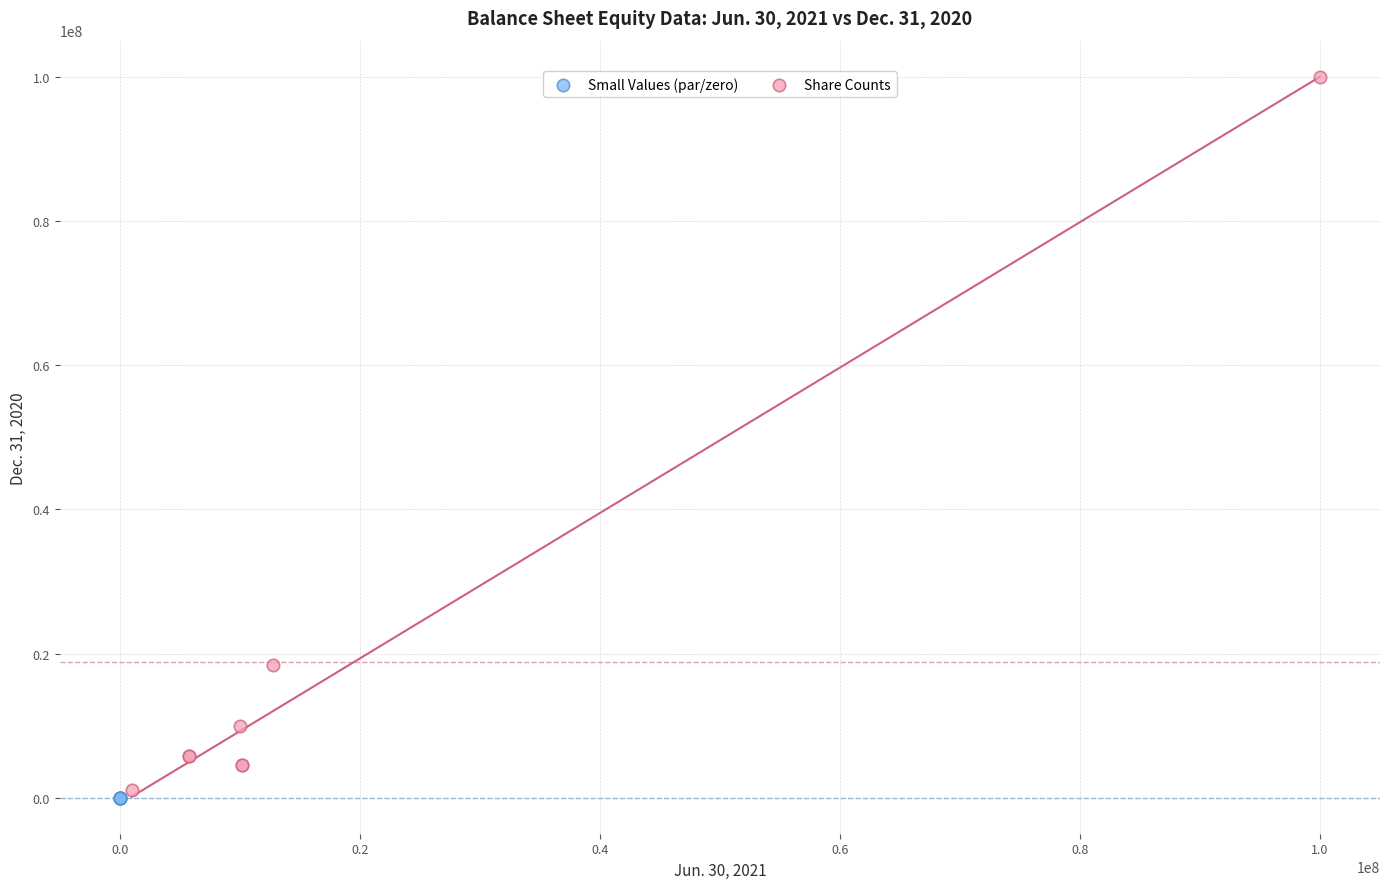

Which series has the largest Y range (max minus min)?

Share Counts